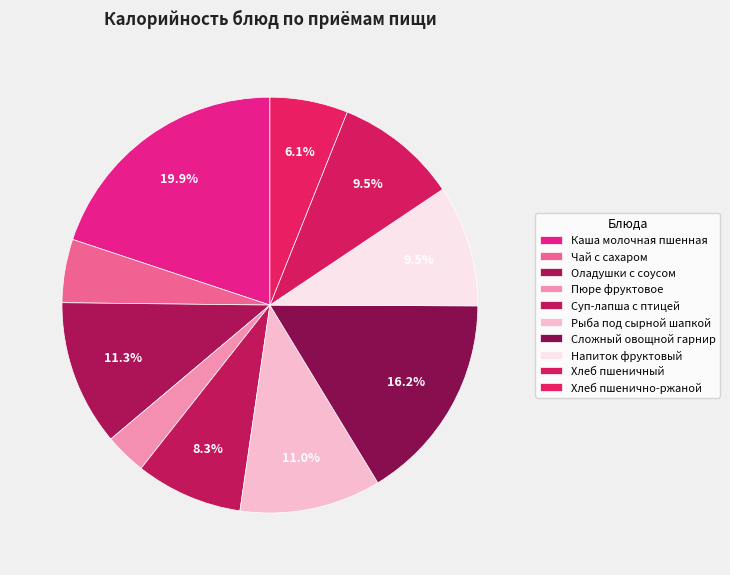

Count the number of slices in the pie.

10